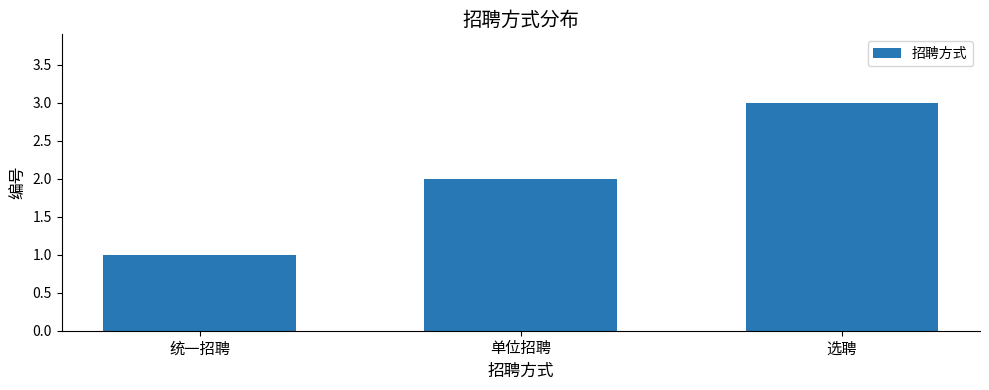

List the labels in order of value, smallest first.

统一招聘, 单位招聘, 选聘